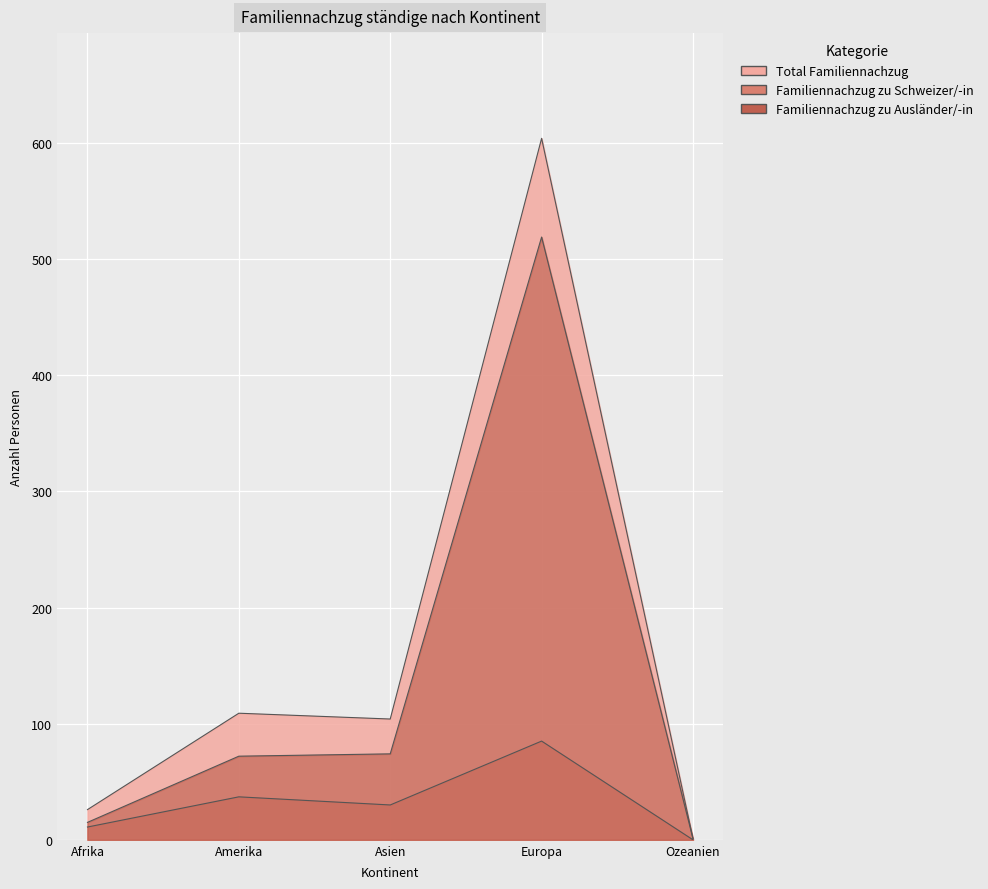

At which category is the sum across all series the highest?

Europa